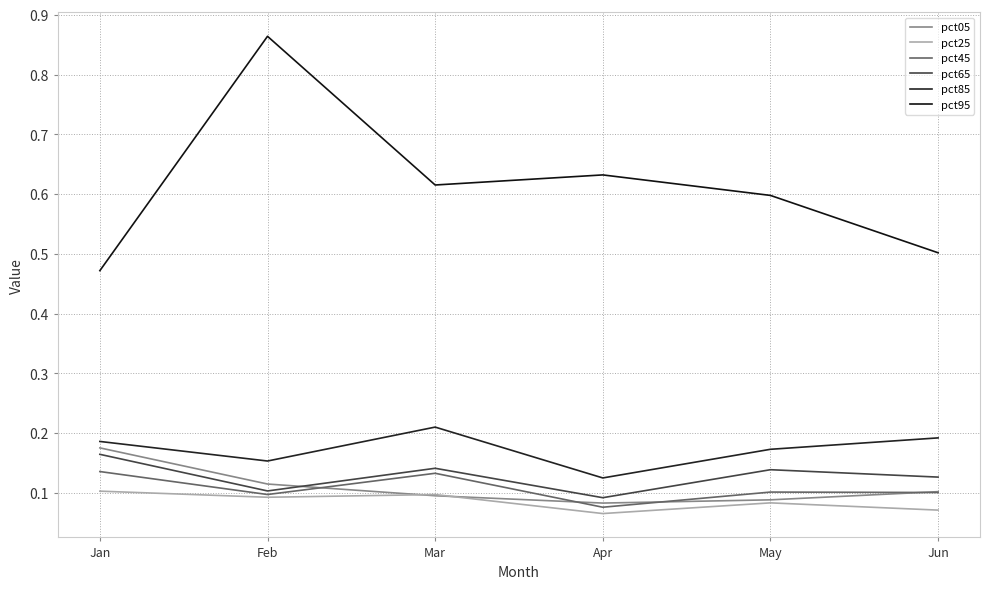

What is the sum of all pct45 values?

0.6